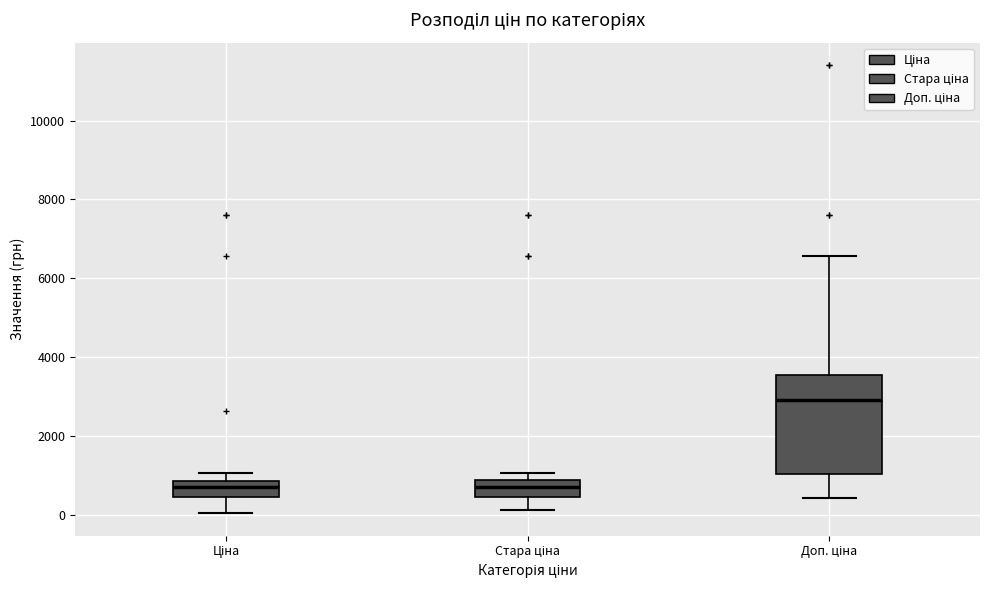

Reading left to right, transcribe this box plot: for each box, give where its median line is, the range the box spans, and where its two whiskers end, as read against the y-axis. The values are not printed on the chart, so give them approximately, as read against the axis.

Ціна: median 600, box 400 to 800, whiskers 0 to 1000
Стара ціна: median 600, box 400 to 800, whiskers 200 to 1000
Доп. ціна: median 3000, box 1000 to 3600, whiskers 400 to 6600